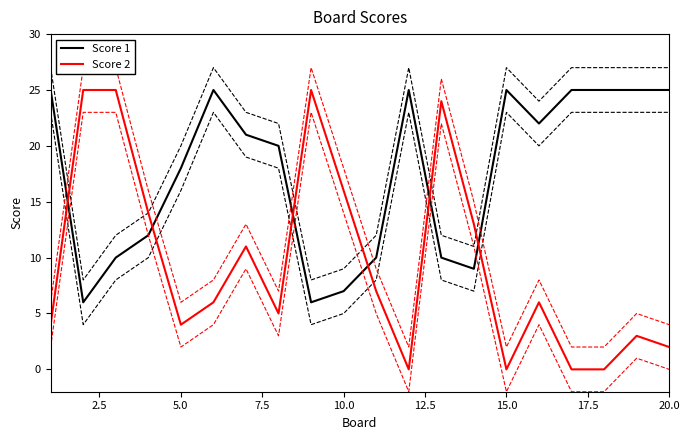

The Score 2 series shows 2 at 20.0. True or false?

True